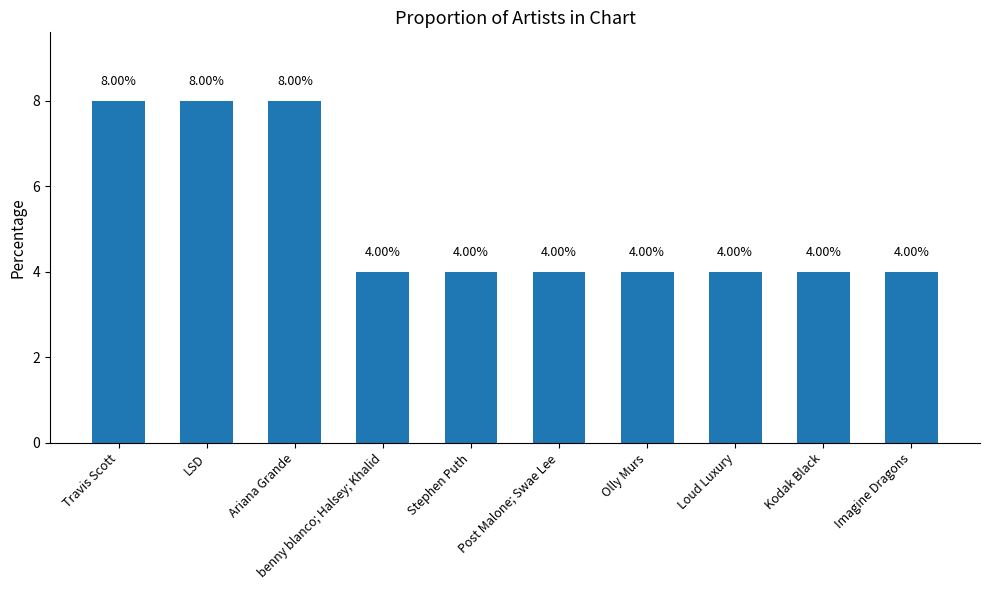

What is the change in value from Ariana Grande to Post Malone; Swae Lee?

-4